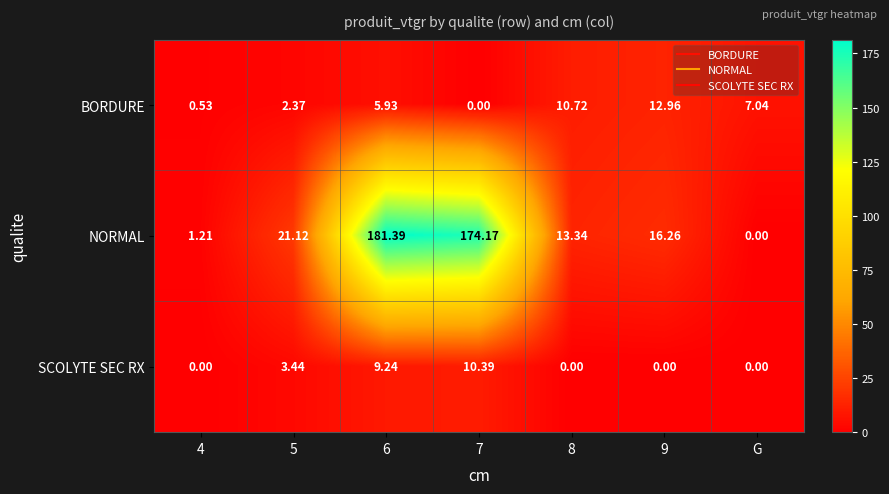

Which label corresponds to the largest value in the chart?

6